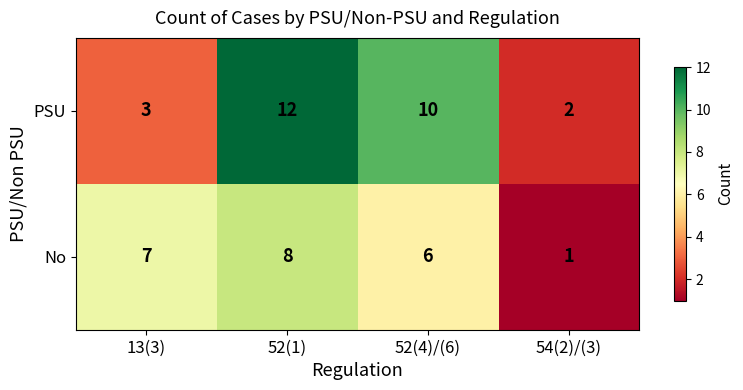

At how many categories does at least one series exceed 9?

2